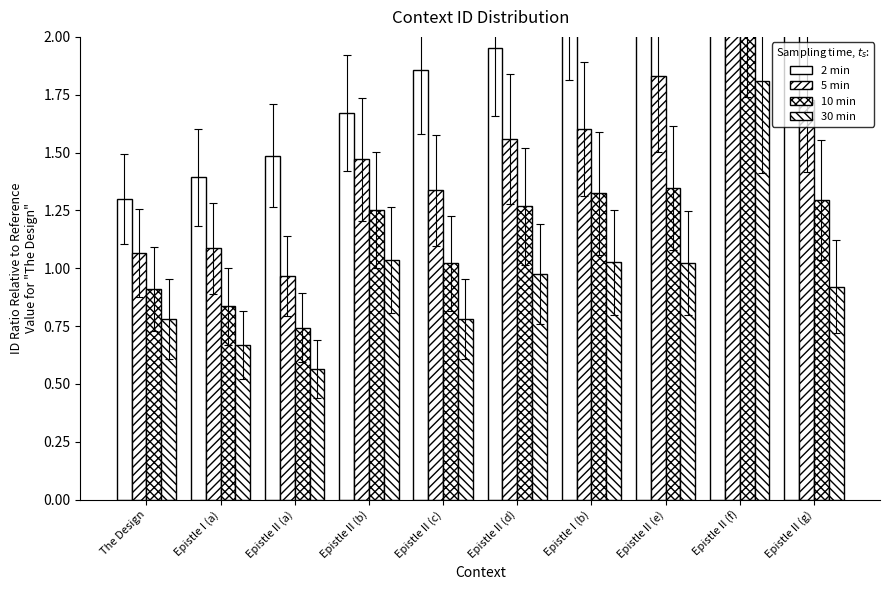

Where is 10 min nearest to the value 1?

Epistle II (c)